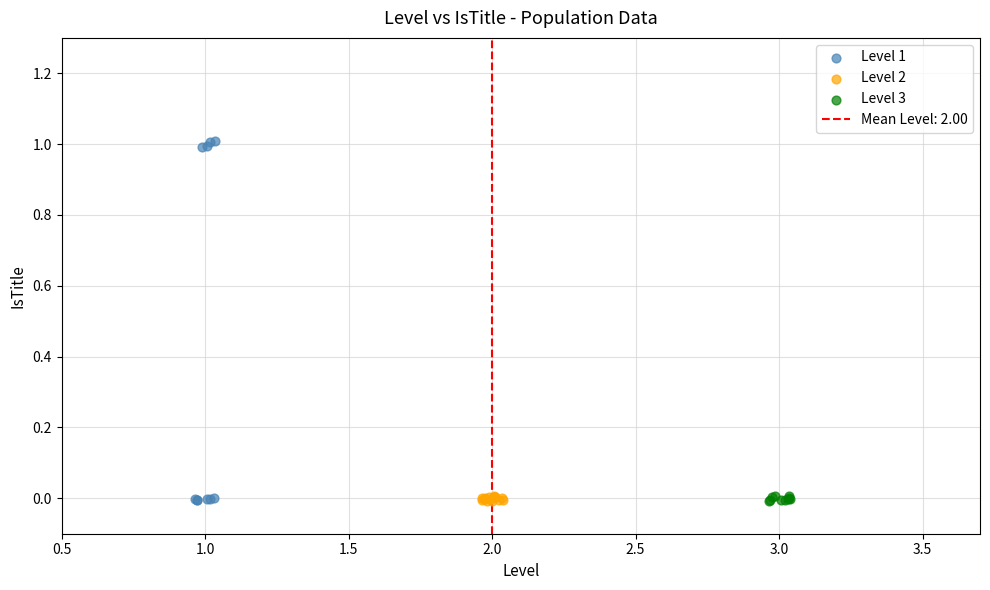

Which series has the largest Y range (max minus min)?

Level 1